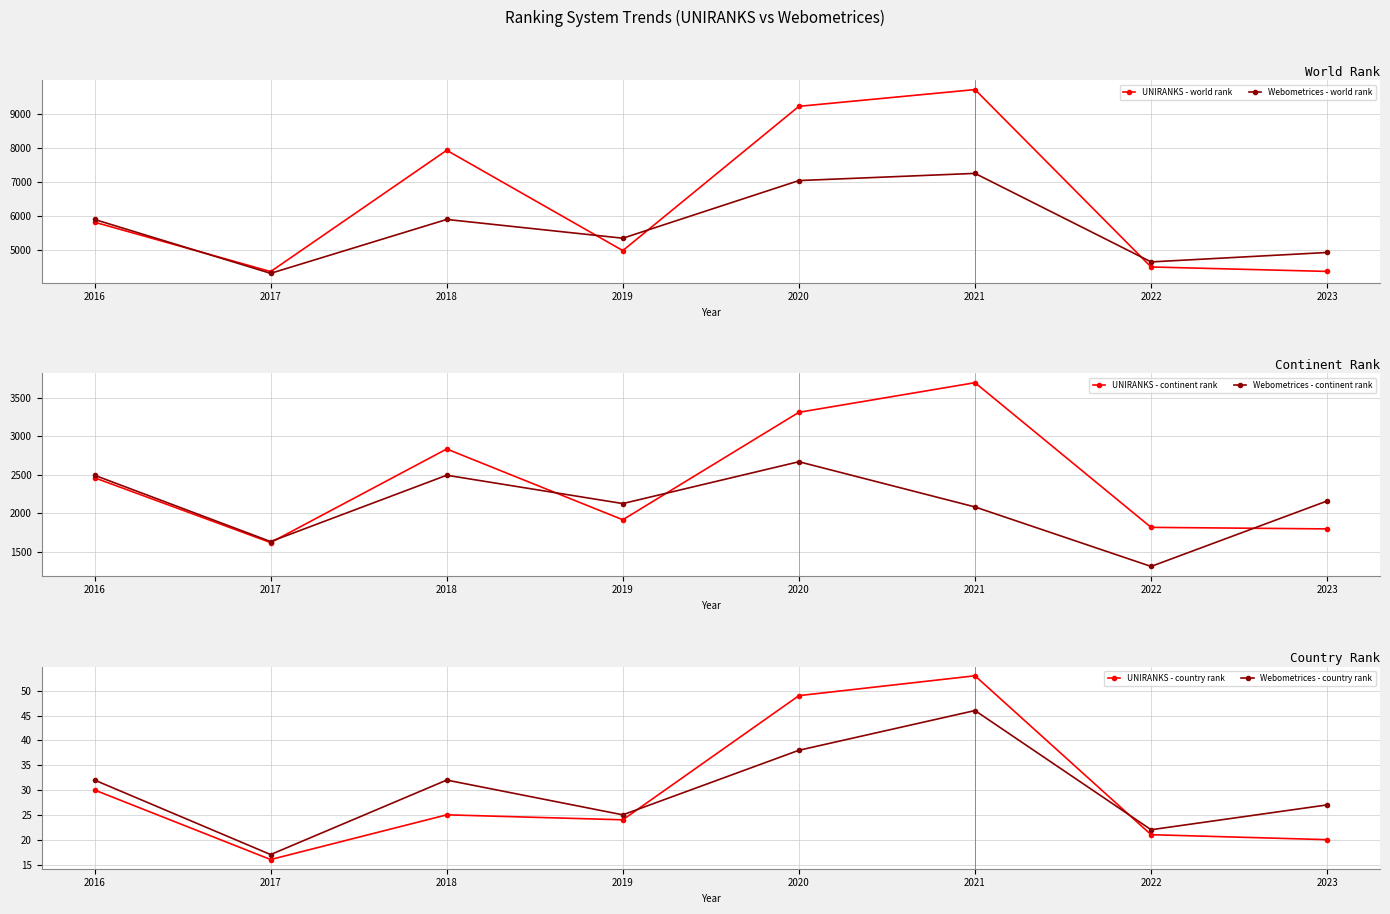

True or false: UNIRANKS - continent rank and Webometrices - world rank cross at least once.

False